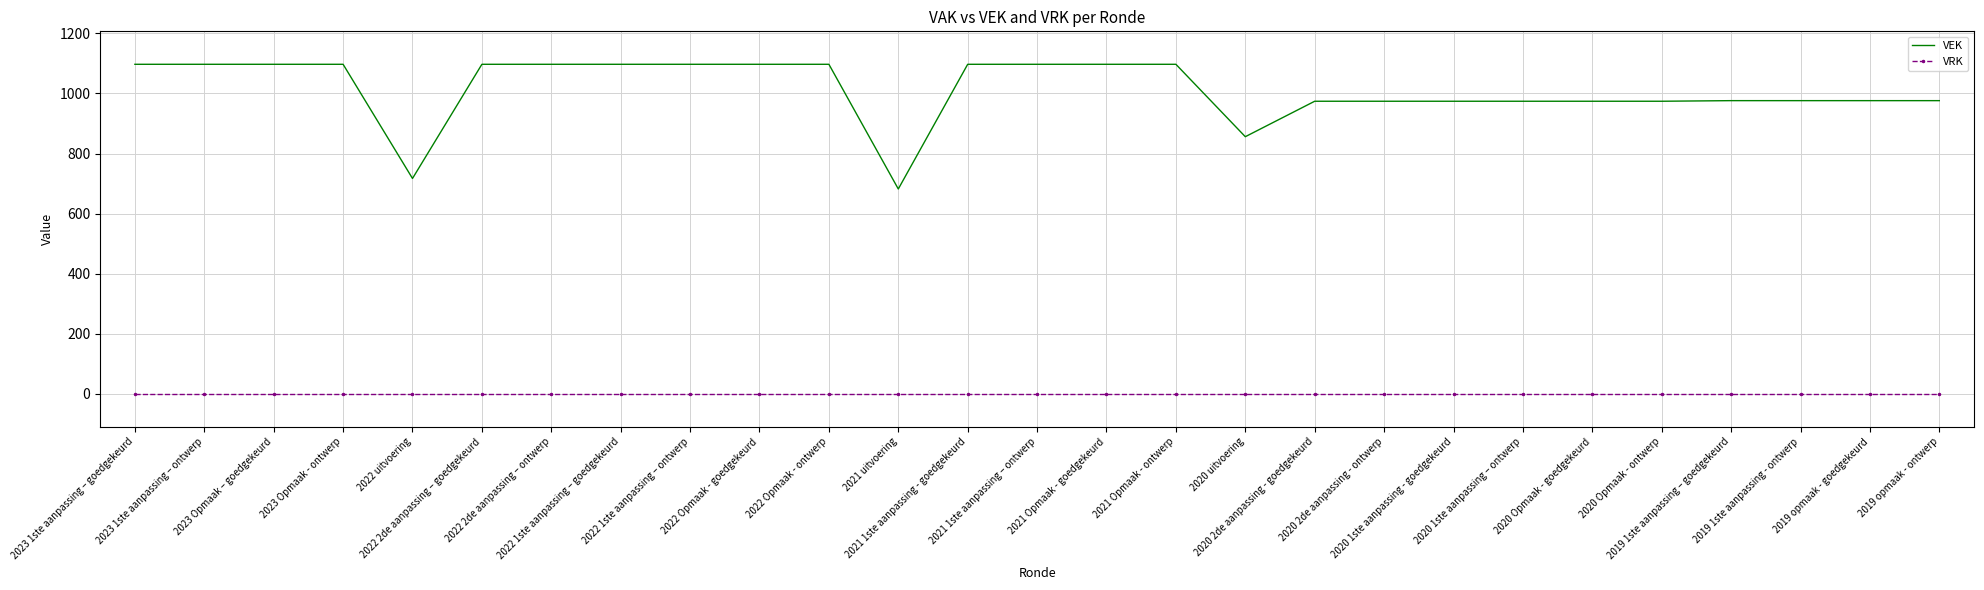

True or false: VRK and VEK cross at least once.

False